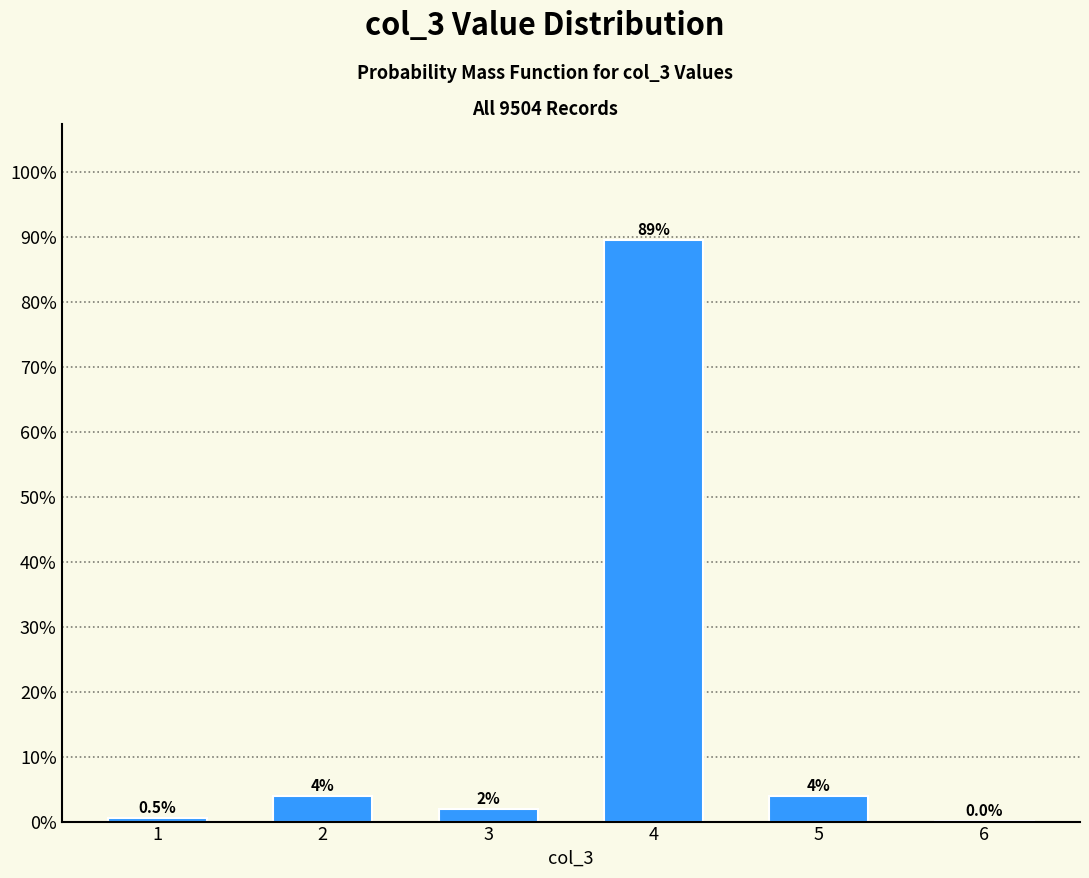

What is the change in value from 2 to 6?

-4.0